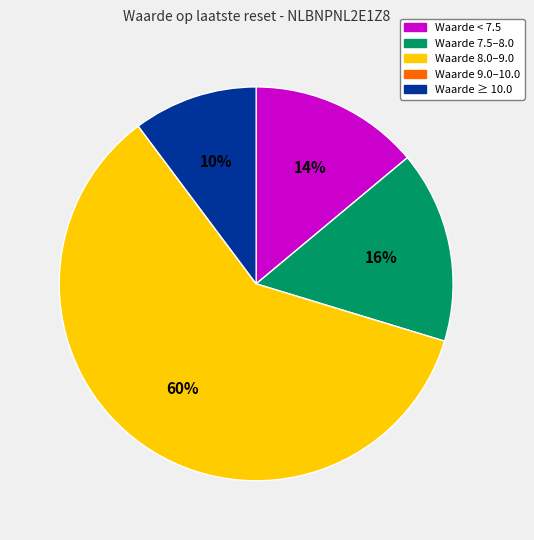

What is the ratio of the value at Waarde < 7.5 to the value at Waarde ≥ 10.0?

1.4